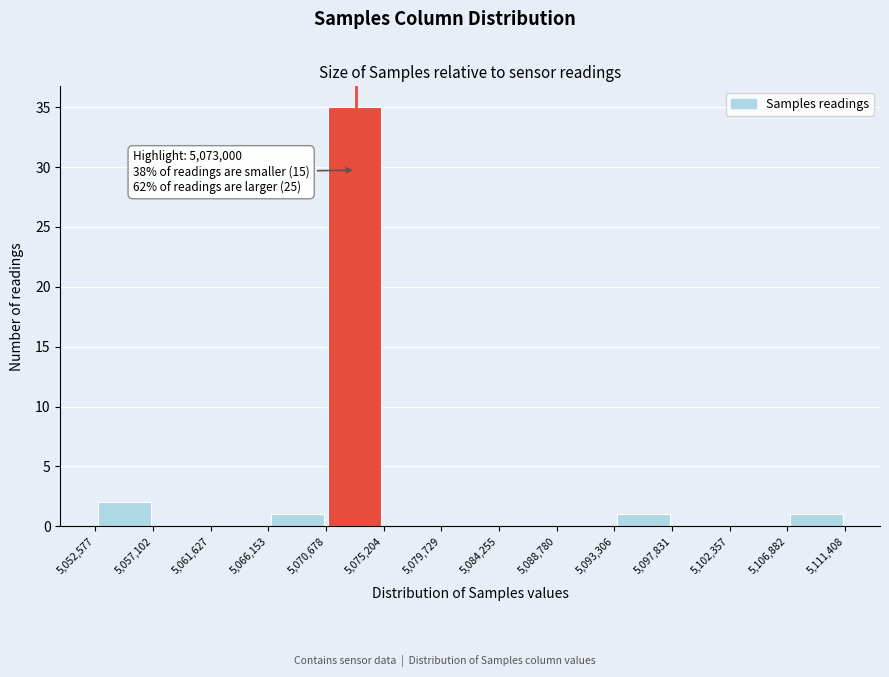

Which range on the x-axis has the tallest bar?

5,070,678 to 5,075,204